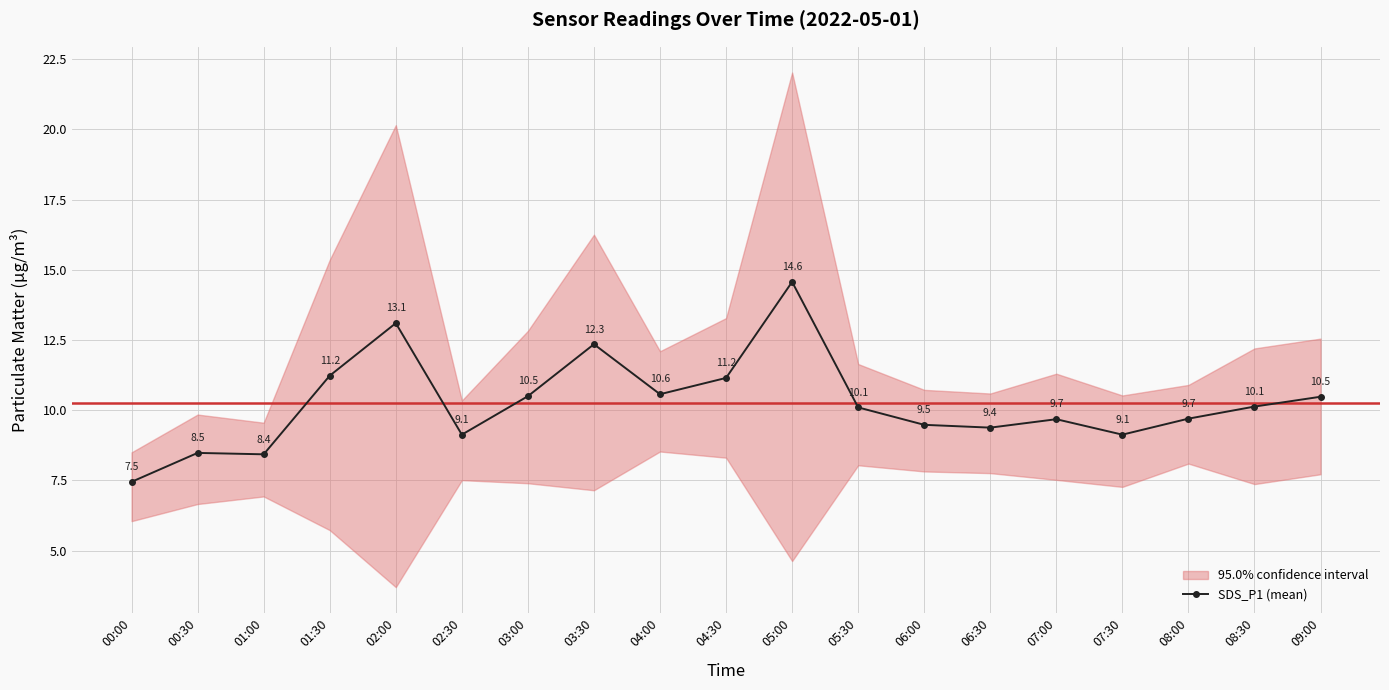

What is the change in value from 00:30 to 05:00?

+6.1